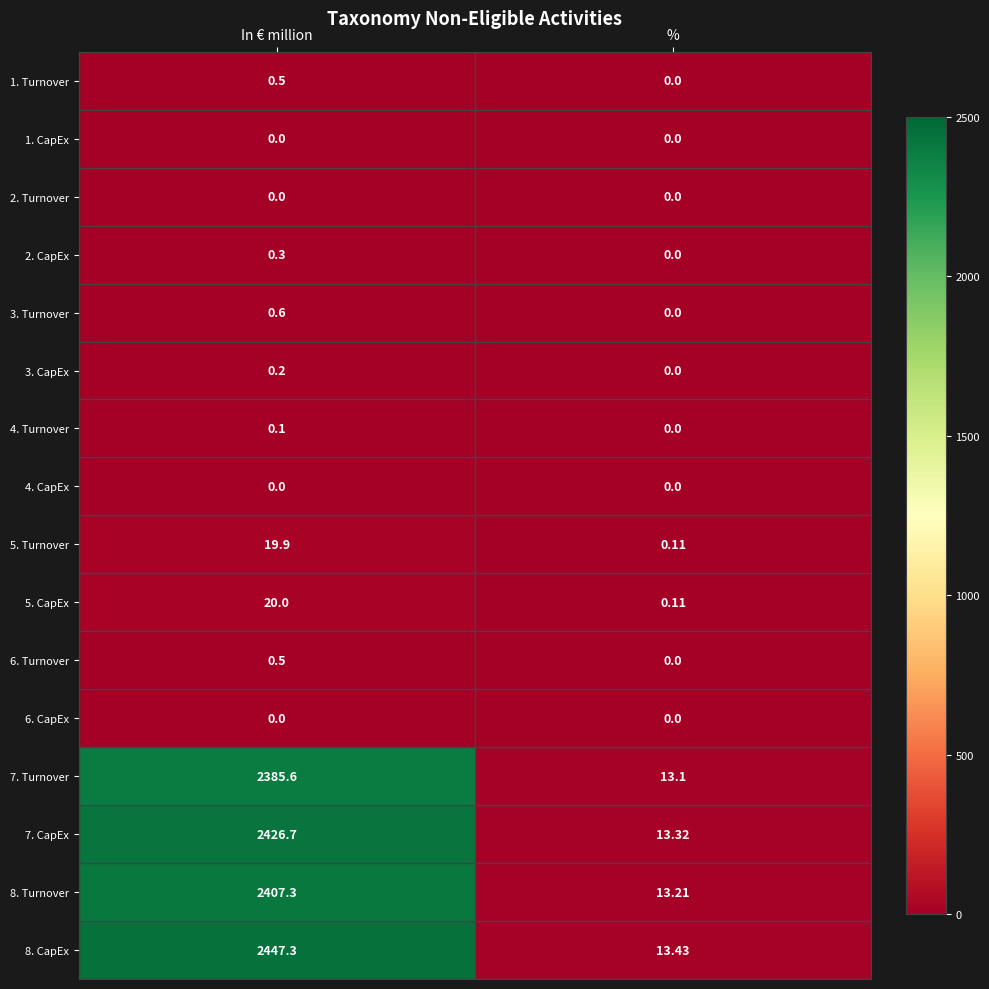

Between In € million and %, which series saw the biggest shift?

8. CapEx